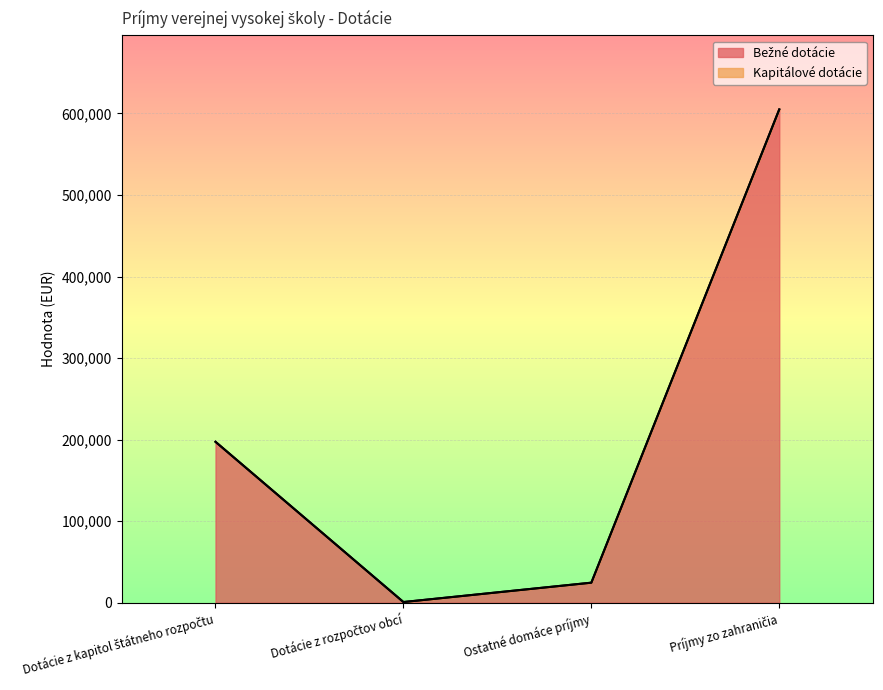

Rank the categories by value from highest to lowest.

Príjmy zo zahraničia, Dotácie z kapitol štátneho rozpočtu, Ostatné domáce príjmy, Dotácie z rozpočtov obcí